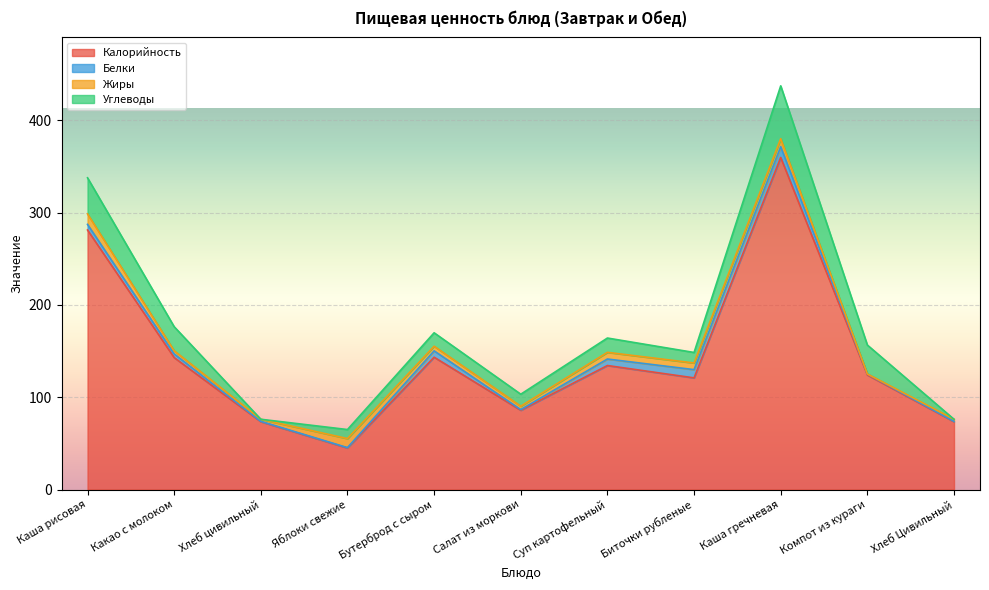

How many data points does each series have?

11